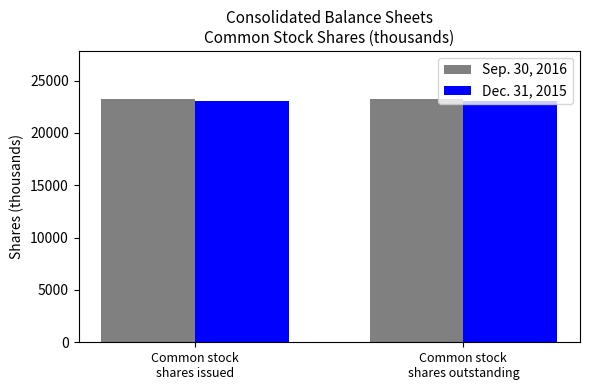

What is the maximum value for Dec. 31, 2015?

23033